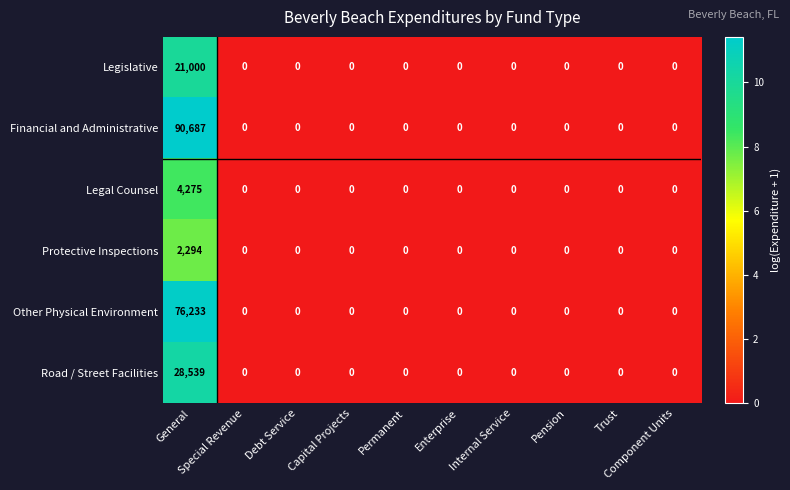

Rank the series by their maximum value, from highest to lowest.

Financial and Administrative, Other Physical Environment, Road / Street Facilities, Legislative, Legal Counsel, Protective Inspections